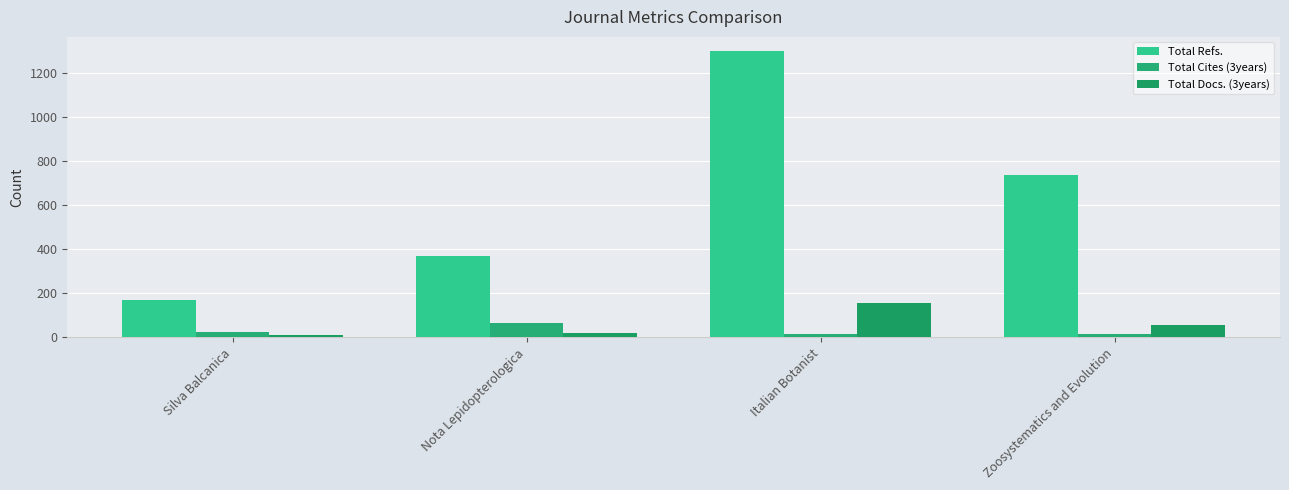

Count the number of categories in the chart.

4